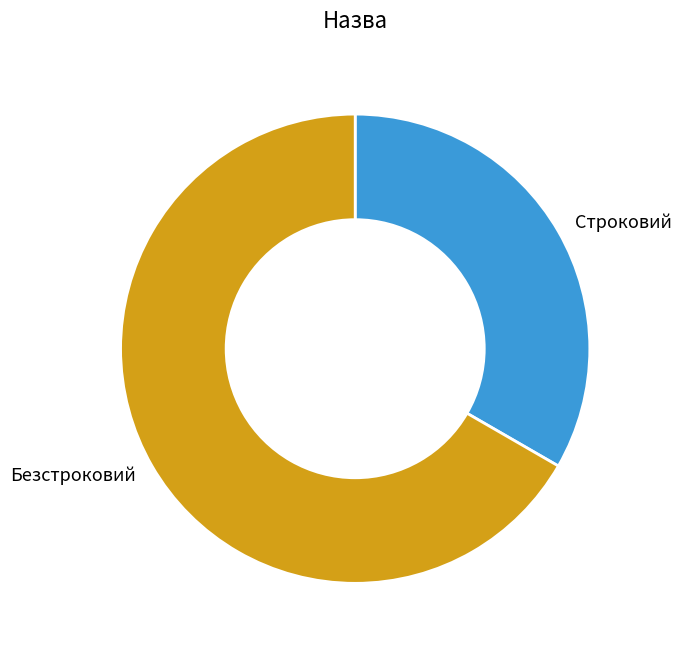

How many segments does this pie chart have?

2